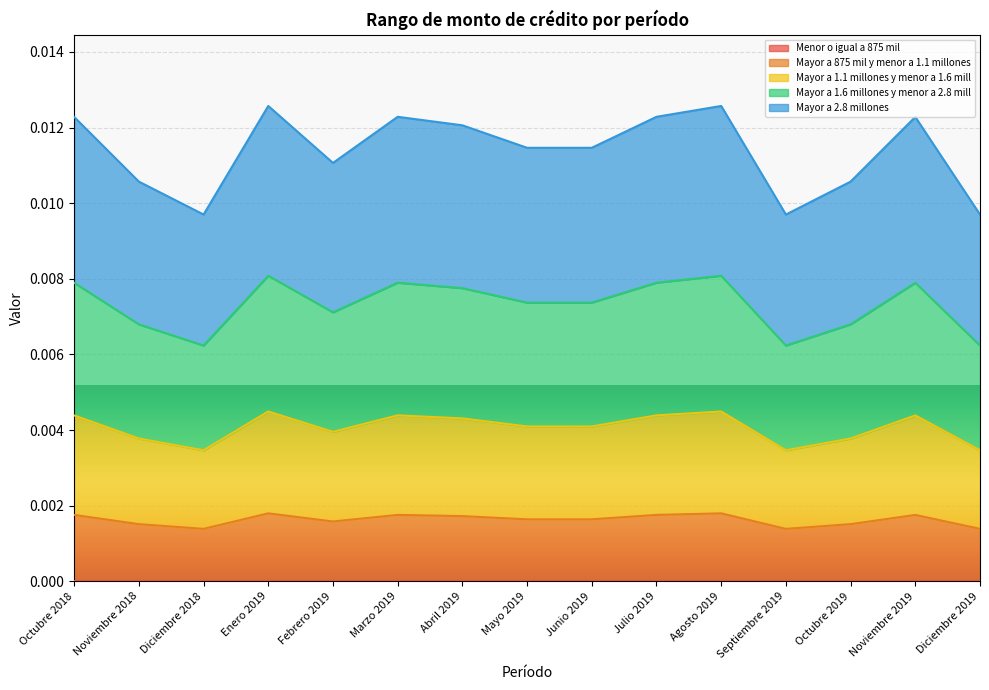

True or false: Mayor a 1.1 millones y menor a 1.6 mill and Mayor a 1.6 millones y menor a 2.8 mill cross at least once.

False